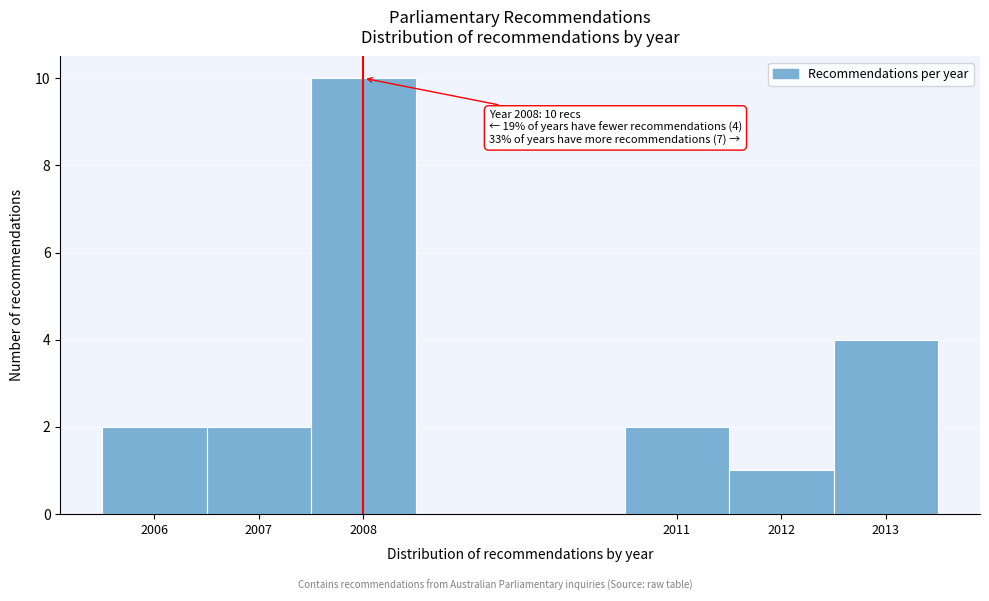

Which range on the x-axis has the tallest bar?

2007.5 to 2008.5